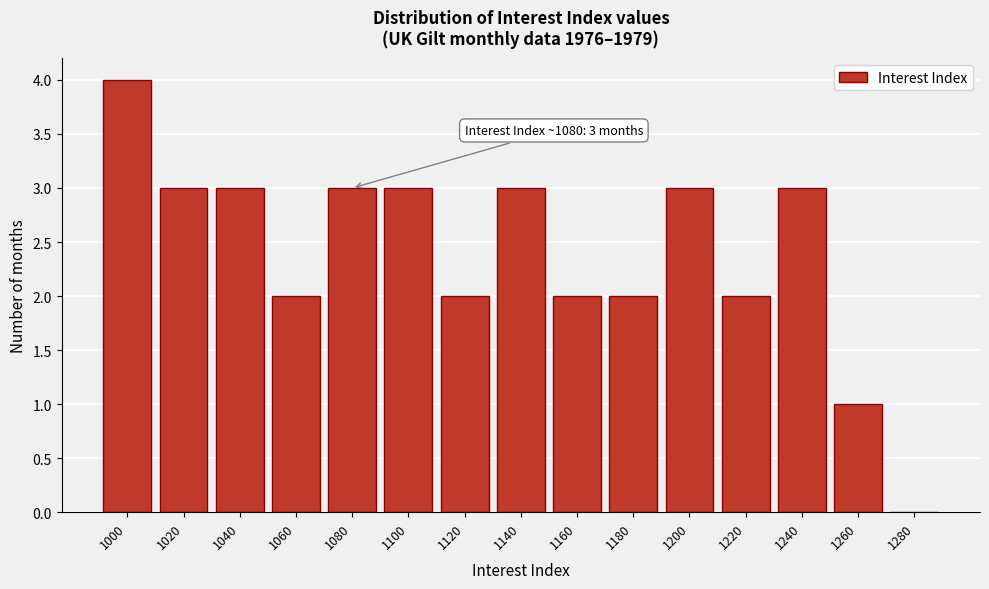

Reading right to left, list all the values displayed in this chart.

1280=0	1260=1	1240=3	1220=2	1200=3	1180=2	1160=2	1140=3	1120=2	1100=3	1080=3	1060=2	1040=3	1020=3	1000=4